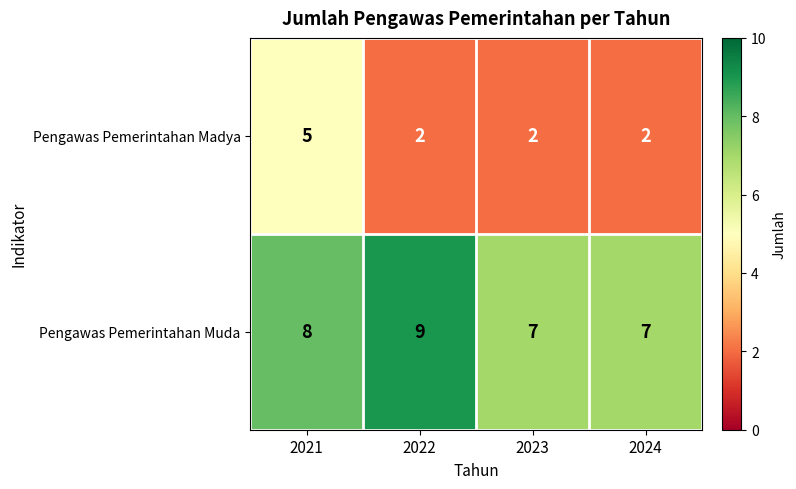

What is the average value of the Pengawas Pemerintahan Madya series?

3